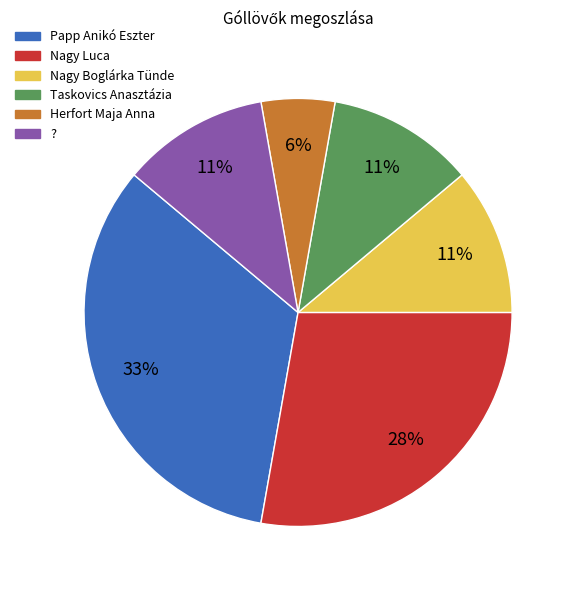

Do Nagy Luca and Taskovics Anasztázia together represent more than half of the pie?

No